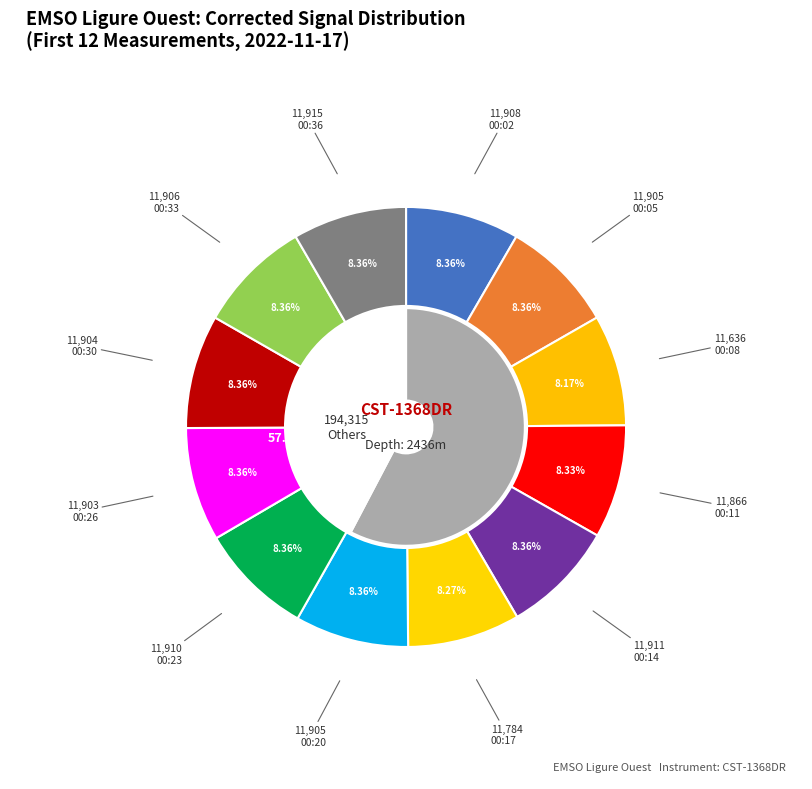

Count the number of slices in the pie.

12